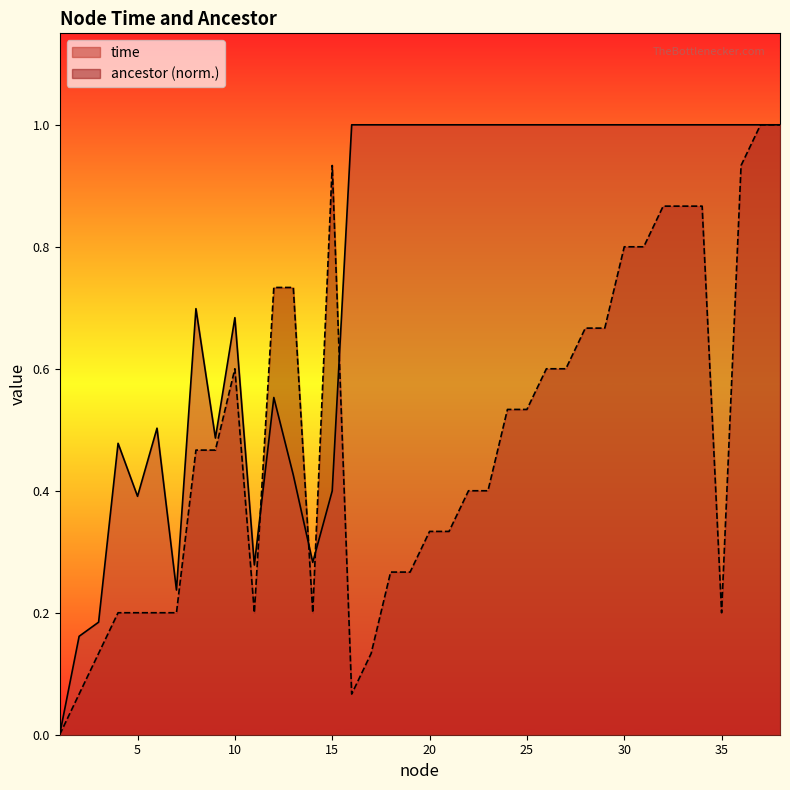

Which category has the lowest value in the ancestor series?

1